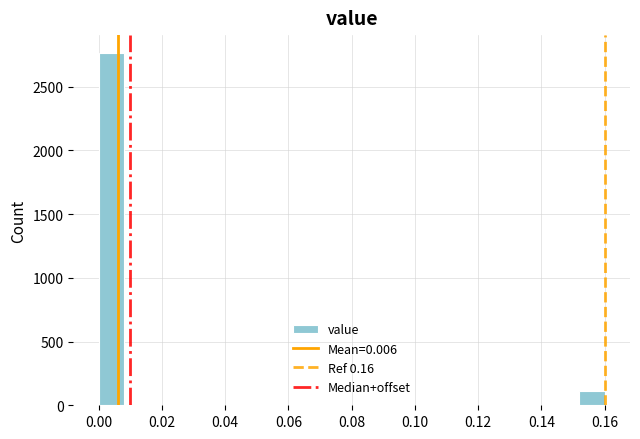

Reading left to right, transcribe this chart: for each bar, give the range it covers on the x-axis and its height. The values are not printed on the chart, so give them approximately, as read against the axis.

0.000 to 0.008: 2750
0.008 to 0.016: 0
0.016 to 0.024: 0
0.024 to 0.032: 0
0.032 to 0.040: 0
0.040 to 0.048: 0
0.048 to 0.056: 0
0.056 to 0.064: 0
0.064 to 0.072: 0
0.072 to 0.080: 0
0.080 to 0.088: 0
0.088 to 0.096: 0
0.096 to 0.104: 0
0.104 to 0.112: 0
0.112 to 0.120: 0
0.120 to 0.128: 0
0.128 to 0.136: 0
0.136 to 0.144: 0
0.144 to 0.152: 0
0.152 to 0.160: 100